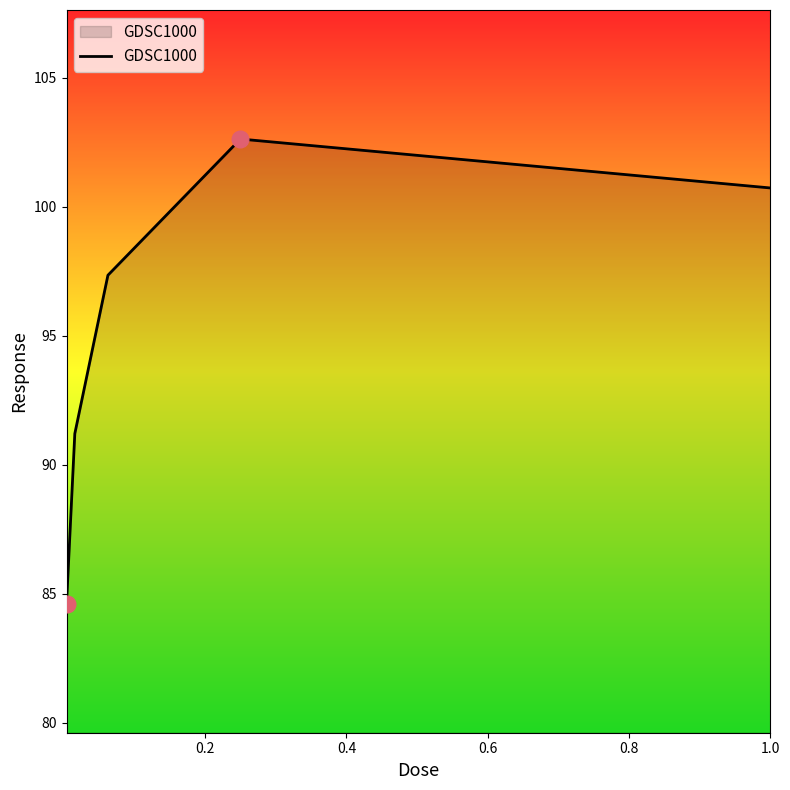

What is the average value?

95.3